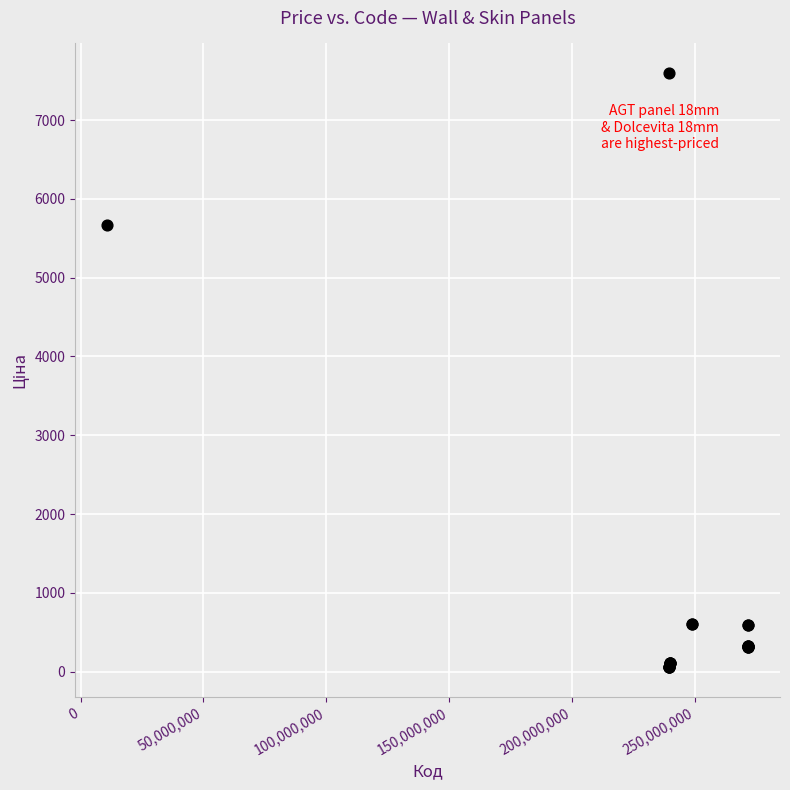

What Y value in the scatter plot is closest to 3826?

5673.8